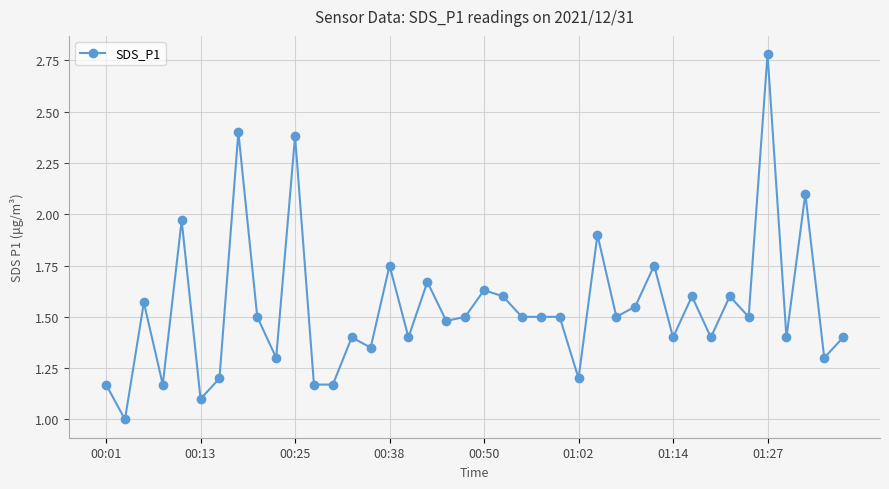

What is the minimum value shown in the chart?

1.0